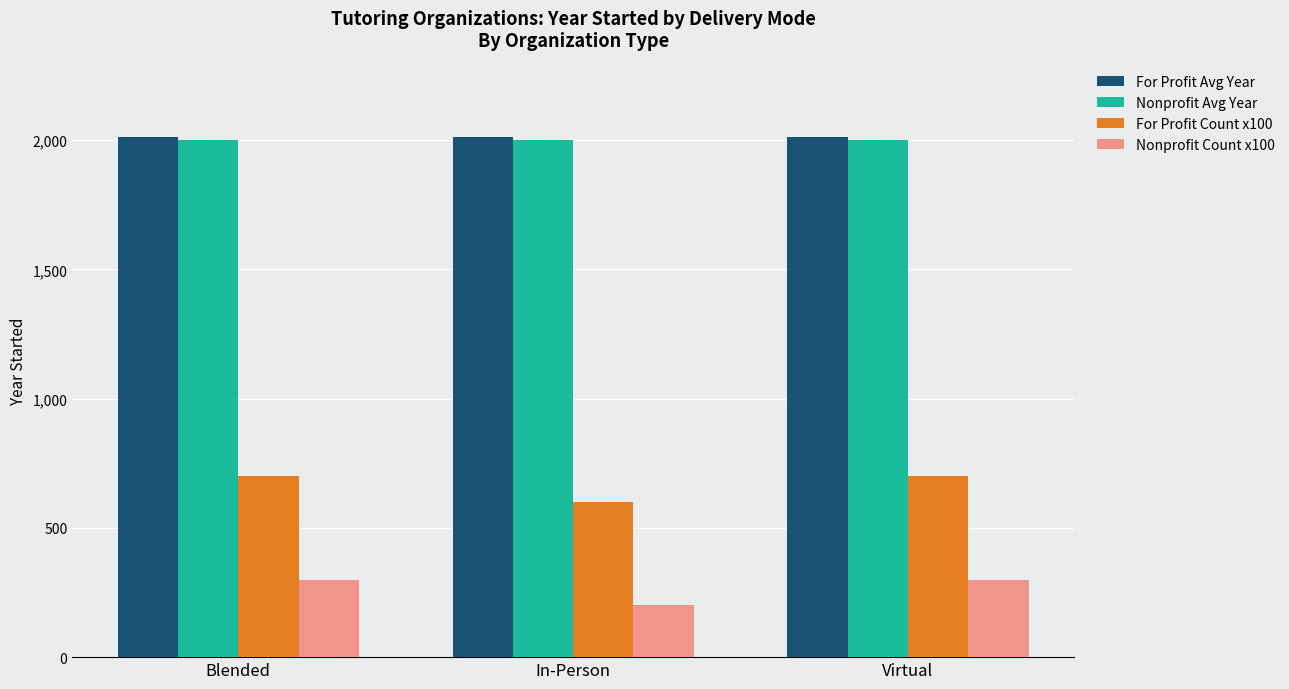

What is the maximum value shown in the chart?

2013